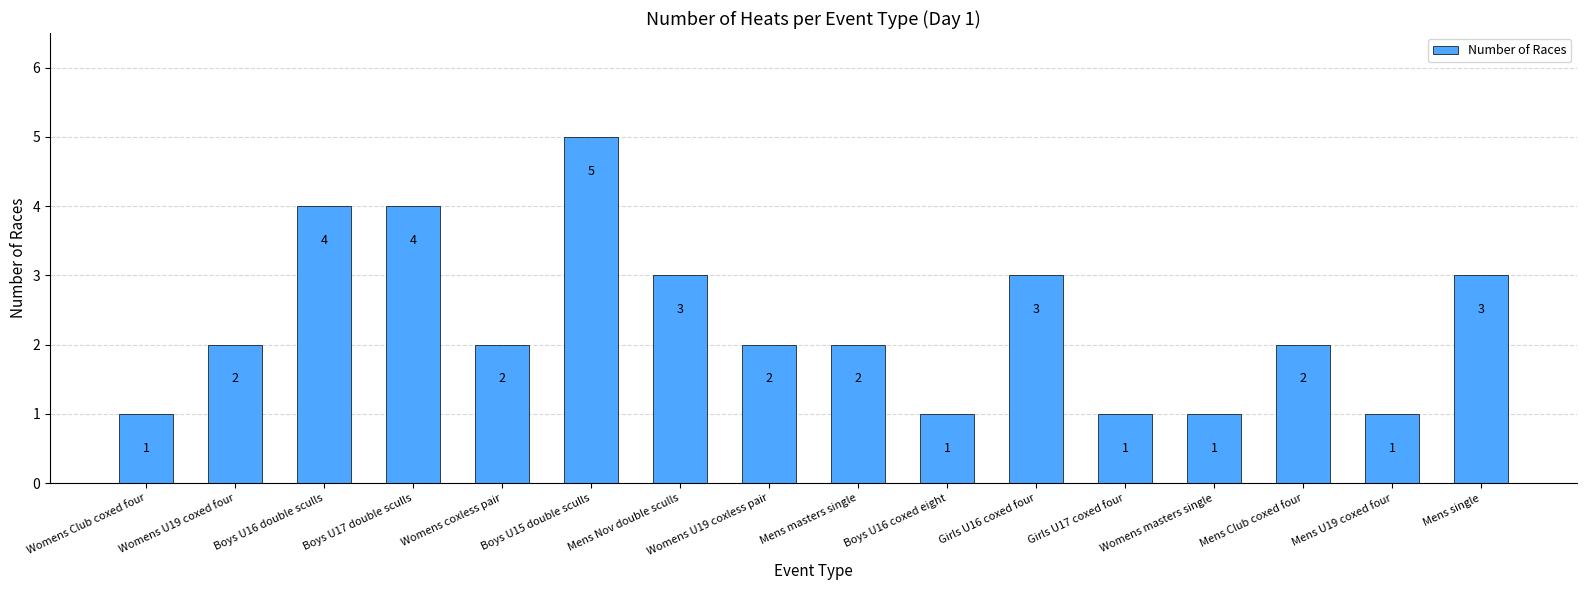

Count the values in the range 1 to 3.

13